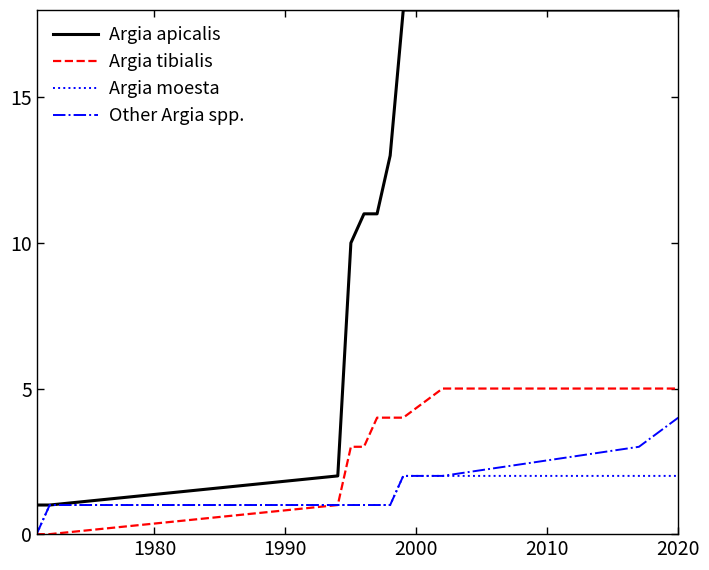

How many lines are shown in the chart?

4